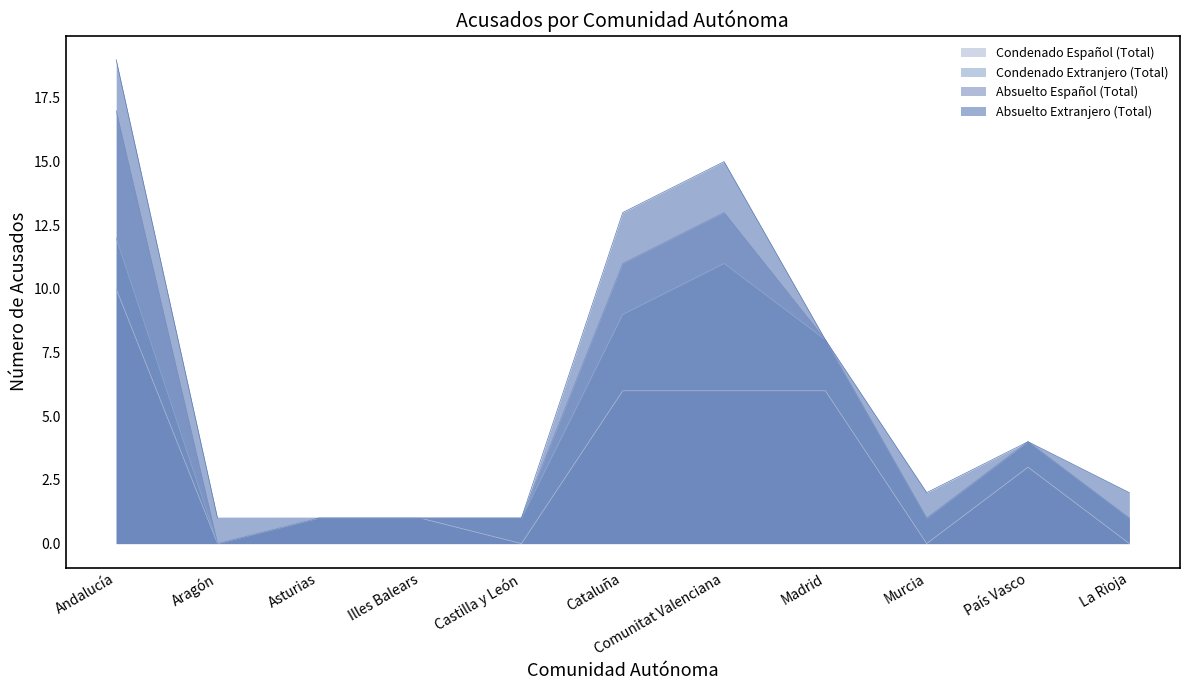

How many data points in Condenado Español (Total) are above 1?

5